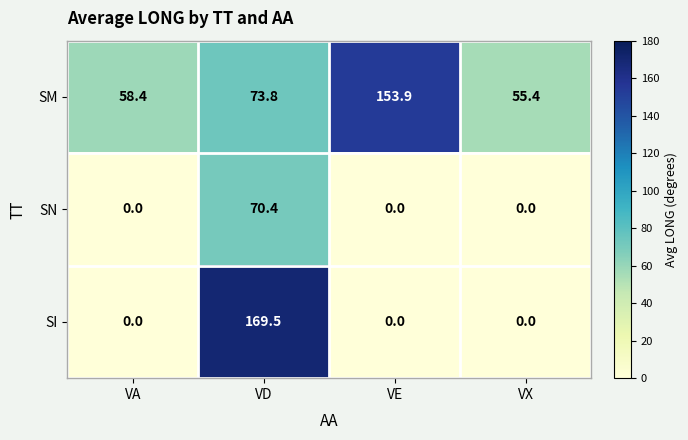

Reading left to right, transcribe all the data shown in this chart.

SM: 58.4	73.8	153.9	55.4
SN: 0.0	70.4	0.0	0.0
SI: 0.0	169.5	0.0	0.0